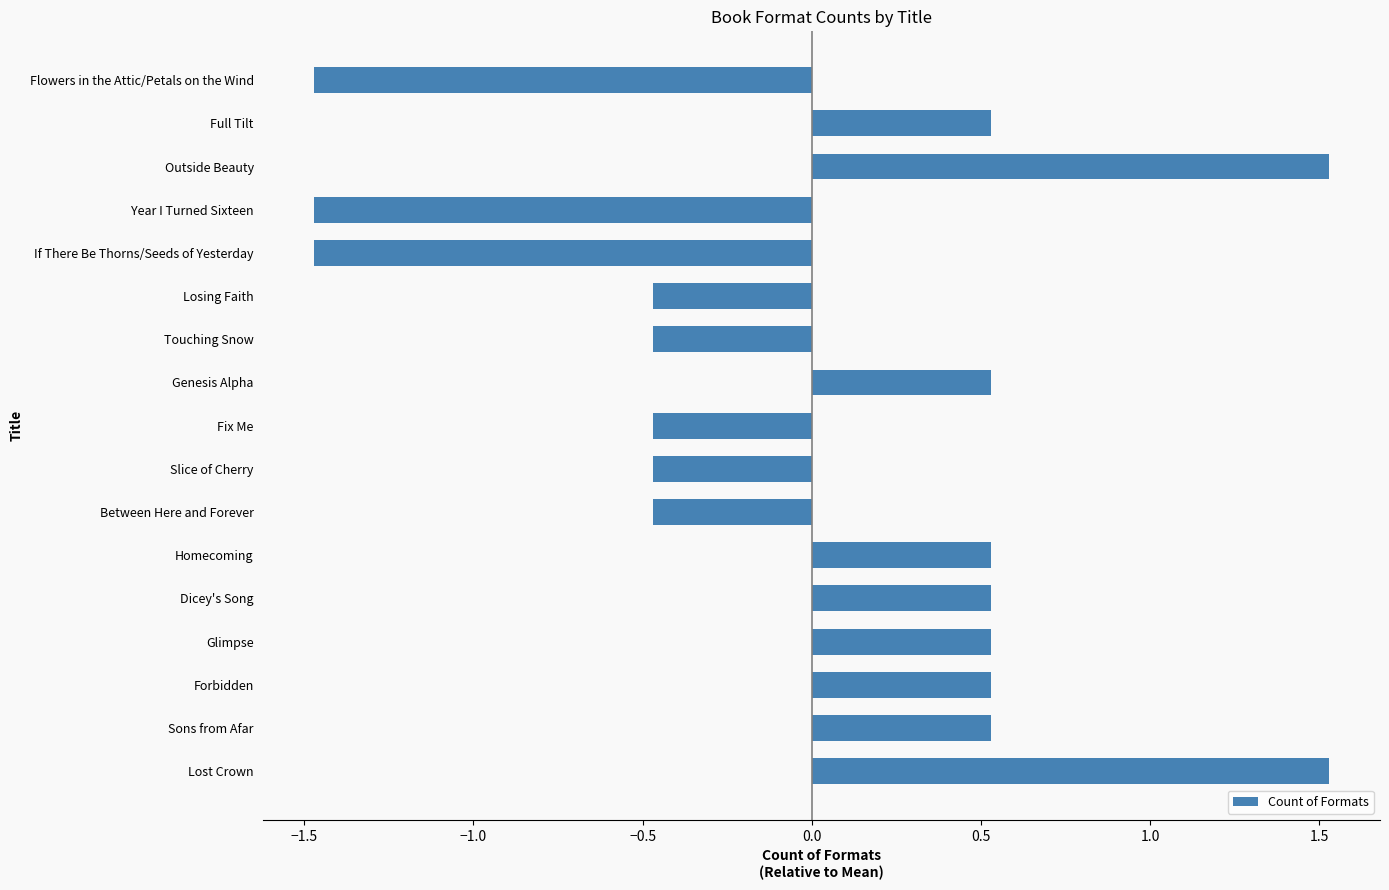

Reading bottom to top, transcribe all the data shown in this chart.

1.5	0.5	0.5	0.5	0.5	0.5	-0.5	-0.5	-0.5	0.5	-0.5	-0.5	-1.5	-1.5	1.5	0.5	-1.5